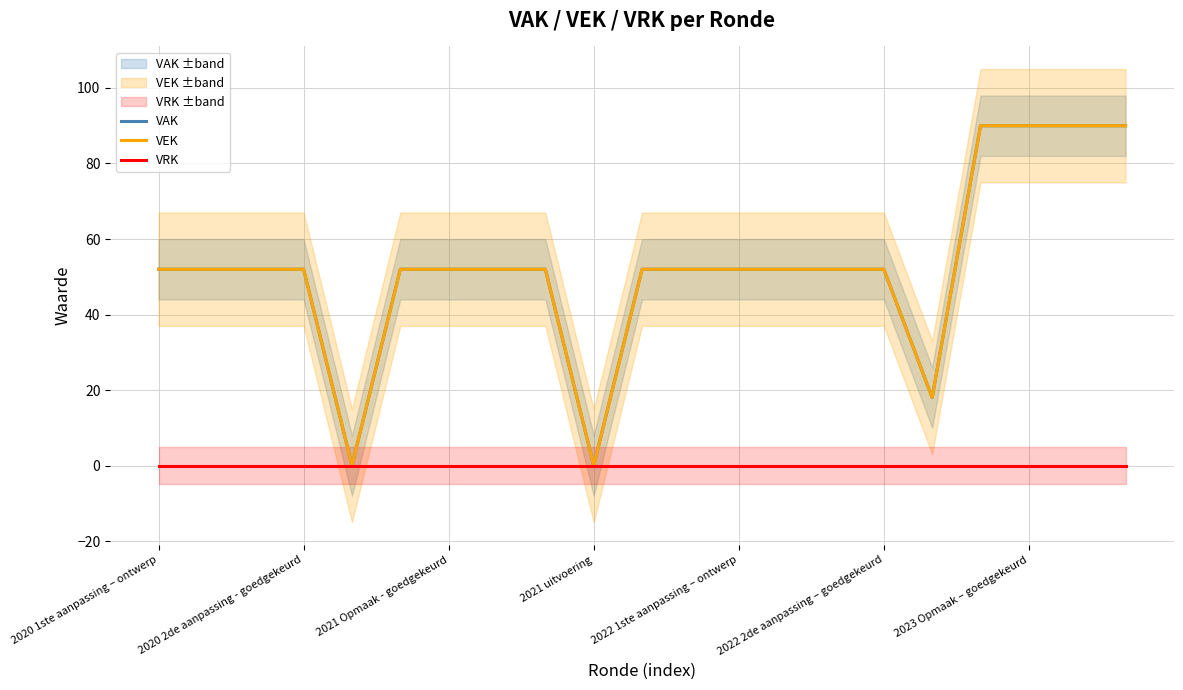

True or false: VRK and VEK cross at least once.

False